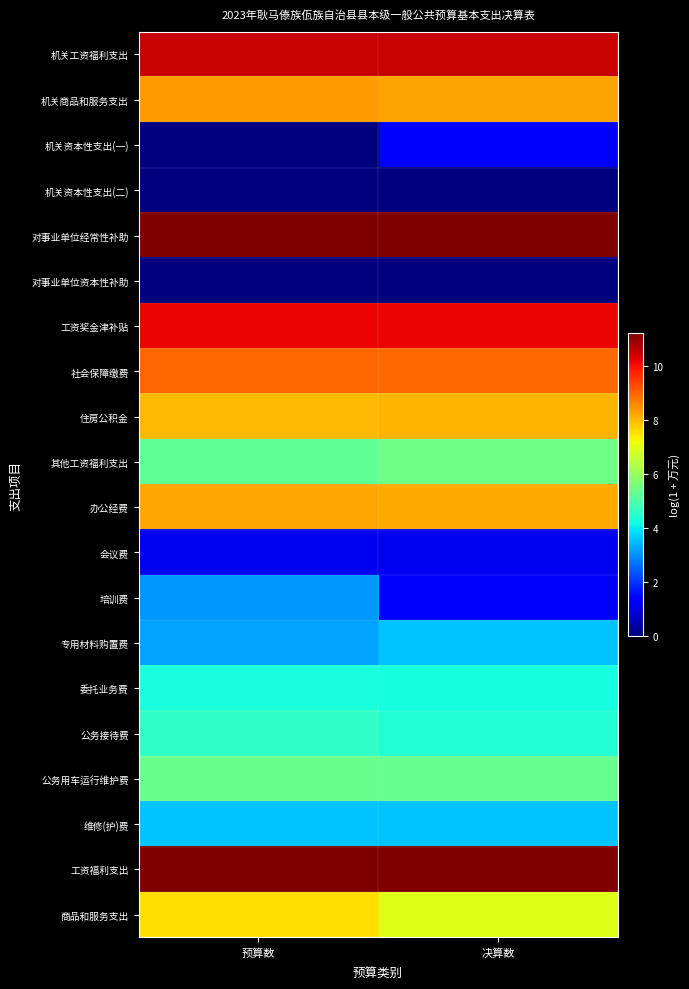

Which category has the highest value across all series?

预算数